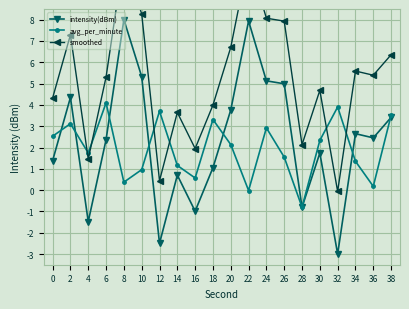

What is the difference between the highest and lowest values at 30?

2.9